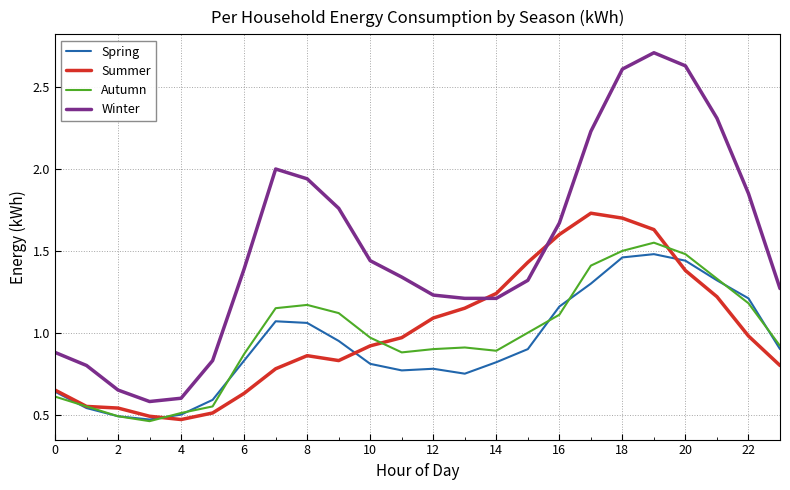

Which series ends up on top after the final intersection of Winter and Summer?

Winter